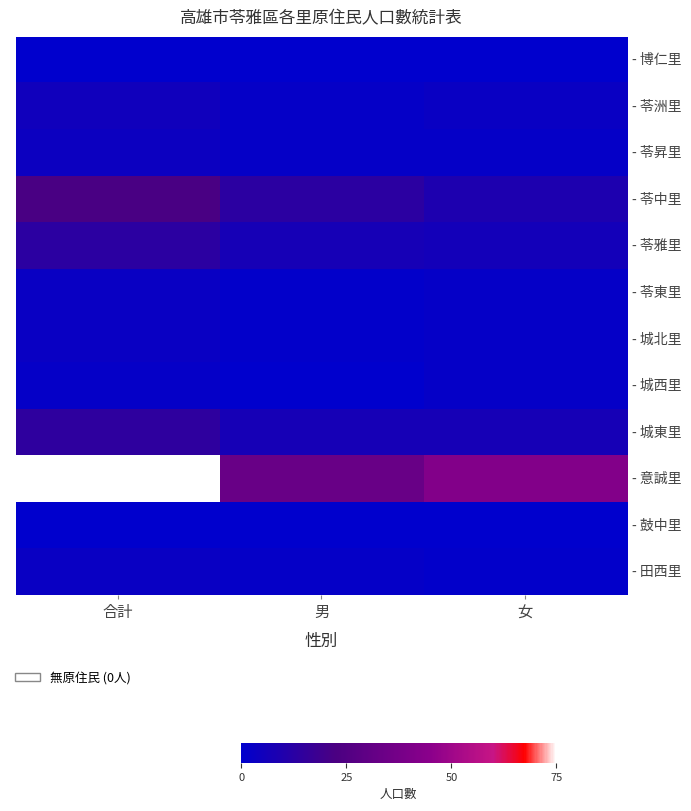

Reading left to right, list all the values displayed in this chart.

- 博仁里: 合計=0	男=0	女=0
- 苓洲里: 合計=5	男=2	女=3
- 苓昇里: 合計=4	男=2	女=2
- 苓中里: 合計=22	男=13	女=9
- 苓雅里: 合計=13	男=7	女=6
- 苓東里: 合計=3	男=1	女=2
- 城北里: 合計=3	男=1	女=2
- 城西里: 合計=2	男=0	女=2
- 城東里: 合計=14	男=7	女=7
- 意誠里: 合計=75	男=33	女=42
- 鼓中里: 合計=0	男=0	女=0
- 田西里: 合計=3	男=2	女=1